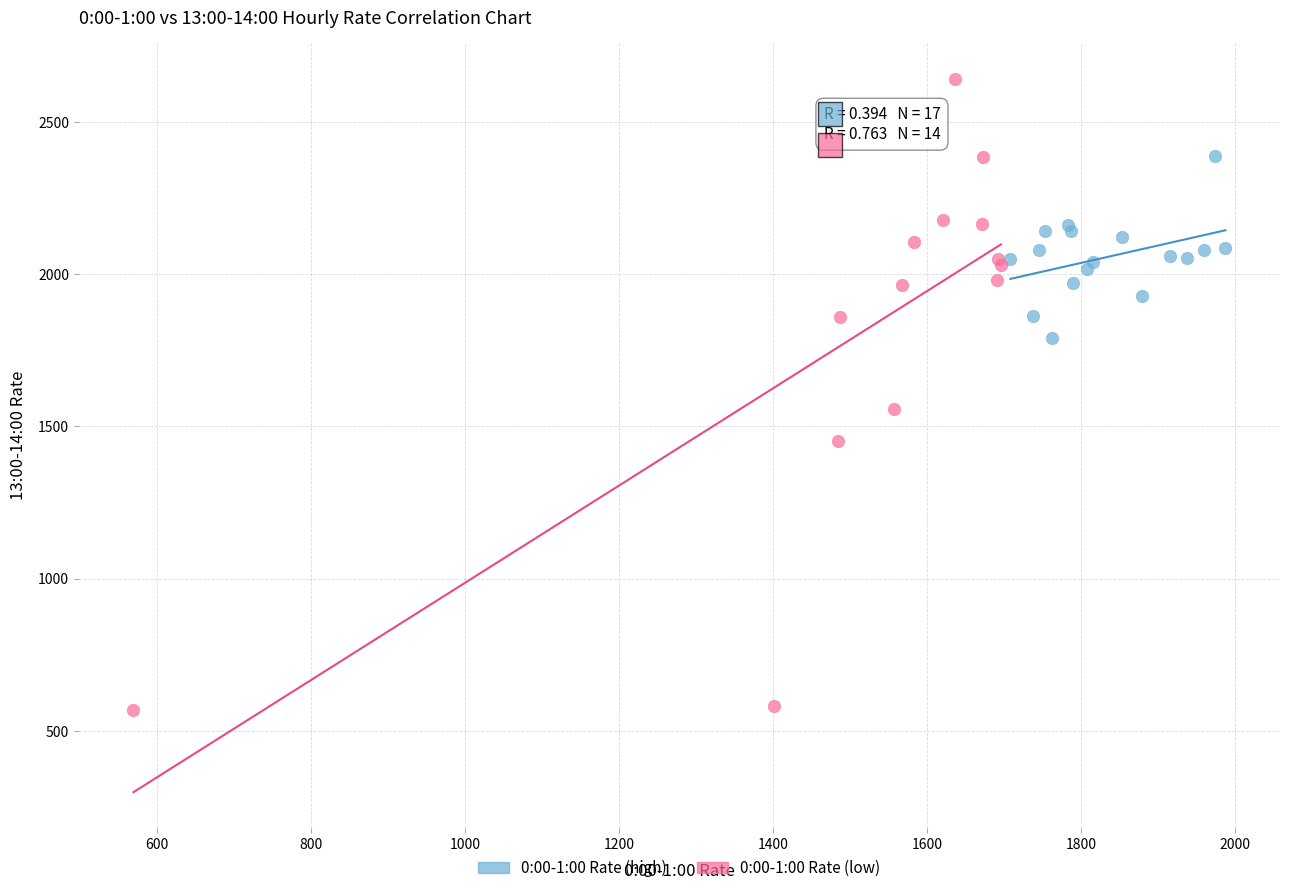

Which series reaches the maximum Y coordinate?

0:00-1:00 Rate (low)